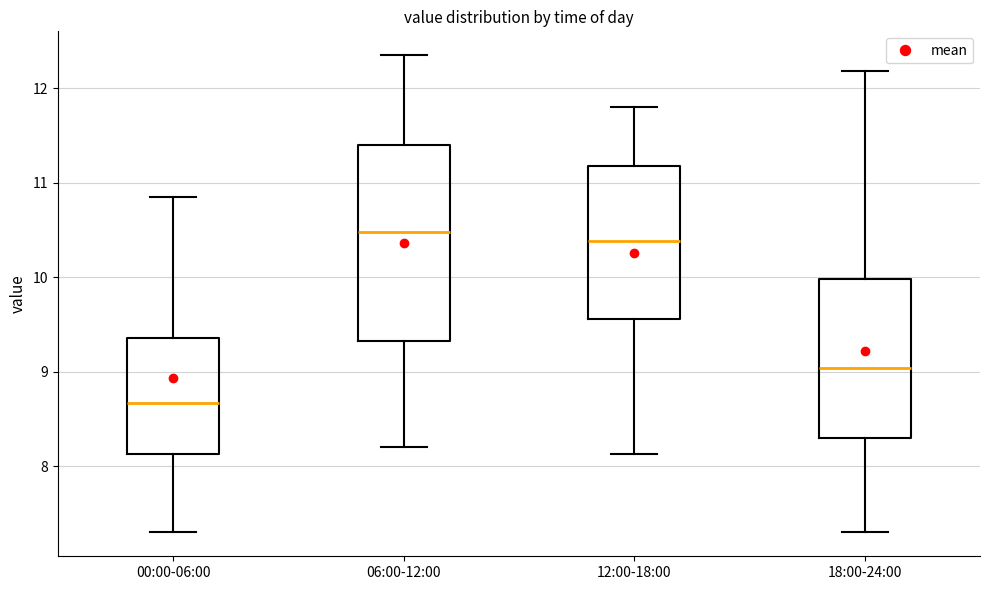

Reading left to right, transcribe this box plot: for each box, give where its median line is, the range the box spans, and where its two whiskers end, as read against the y-axis. The values are not printed on the chart, so give them approximately, as read against the axis.

00:00-06:00: median 8.7, box 8.1 to 9.4, whiskers 7.3 to 10.9
06:00-12:00: median 10.5, box 9.3 to 11.4, whiskers 8.2 to 12.4
12:00-18:00: median 10.4, box 9.6 to 11.2, whiskers 8.1 to 11.8
18:00-24:00: median 9.0, box 8.3 to 10.0, whiskers 7.3 to 12.2